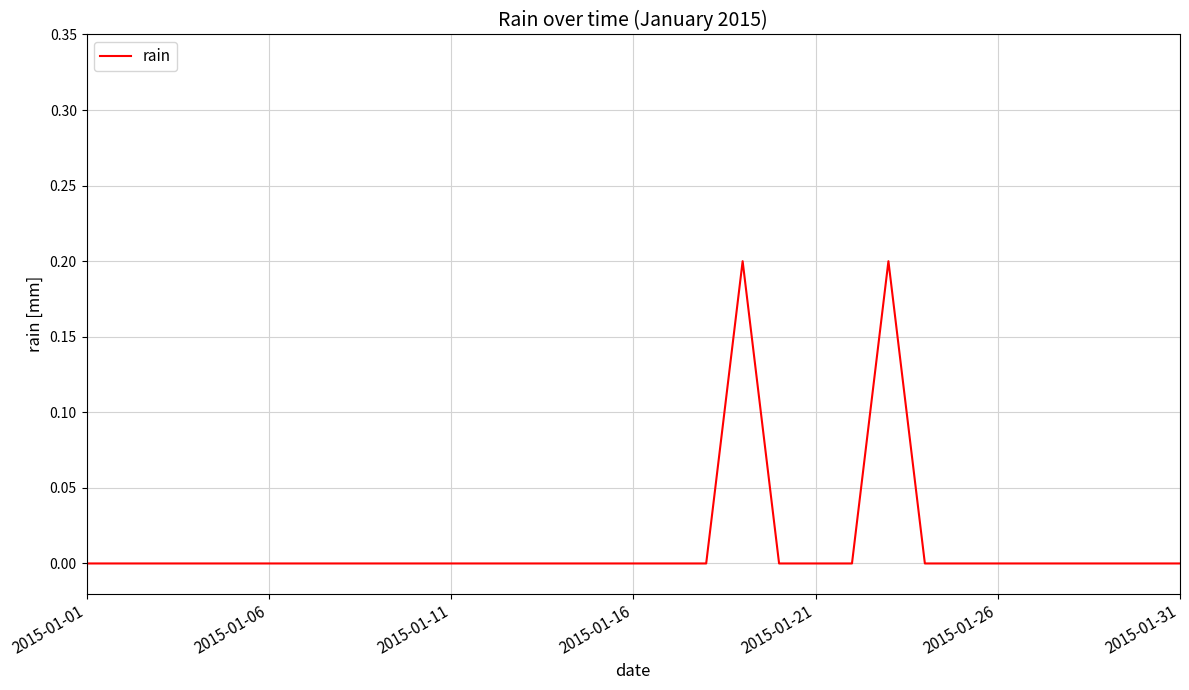

At which category does the data reach its first local peak?

18